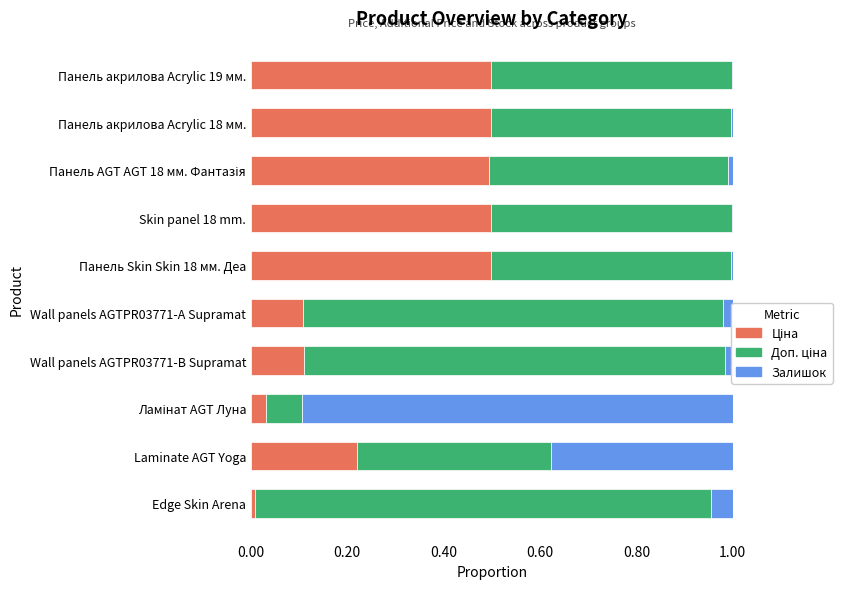

Reading left to right, list all the values displayed in this chart.

Ціна: 0.0	0.2	0.0	0.1	0.1	0.5	0.5	0.5	0.5	0.5
Доп. ціна: 0.9	0.4	0.1	0.9	0.9	0.5	0.5	0.5	0.5	0.5
Залишок: 0.0	0.4	0.9	0.0	0.0	0.0	0.0	0.0	0.0	0.0